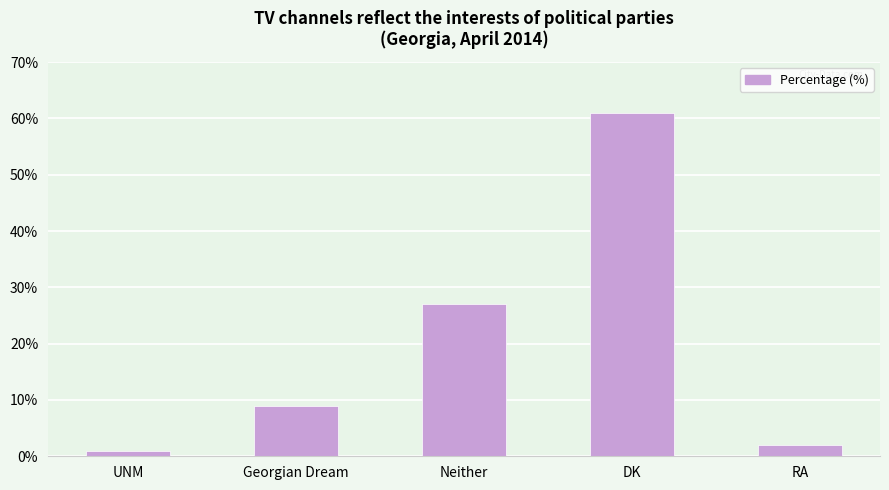

Reading right to left, list all the values displayed in this chart.

RA=2	DK=61	Neither=27	Georgian Dream=9	UNM=1